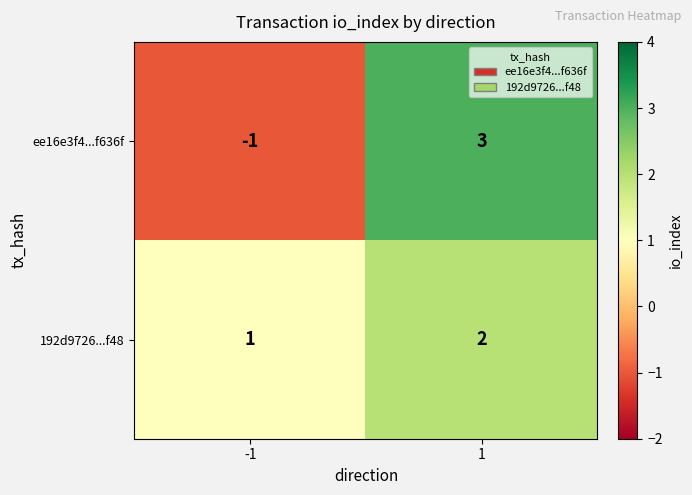

What is the difference between the ee16e3f4...f636f values at -1 and 1?

4